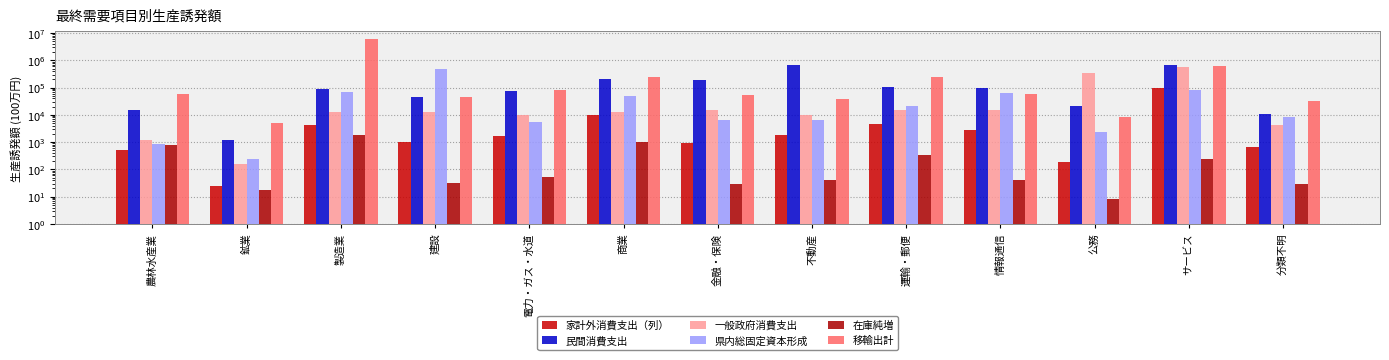

At which category is the sum across all series the highest?

製造業